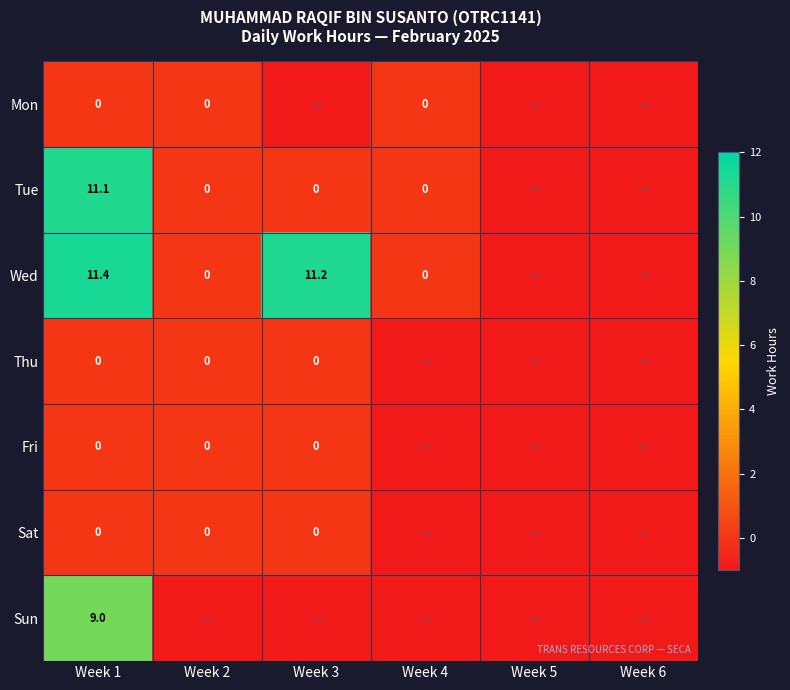

What is the difference between the Tue values at Week 1 and Week 4?

11.1